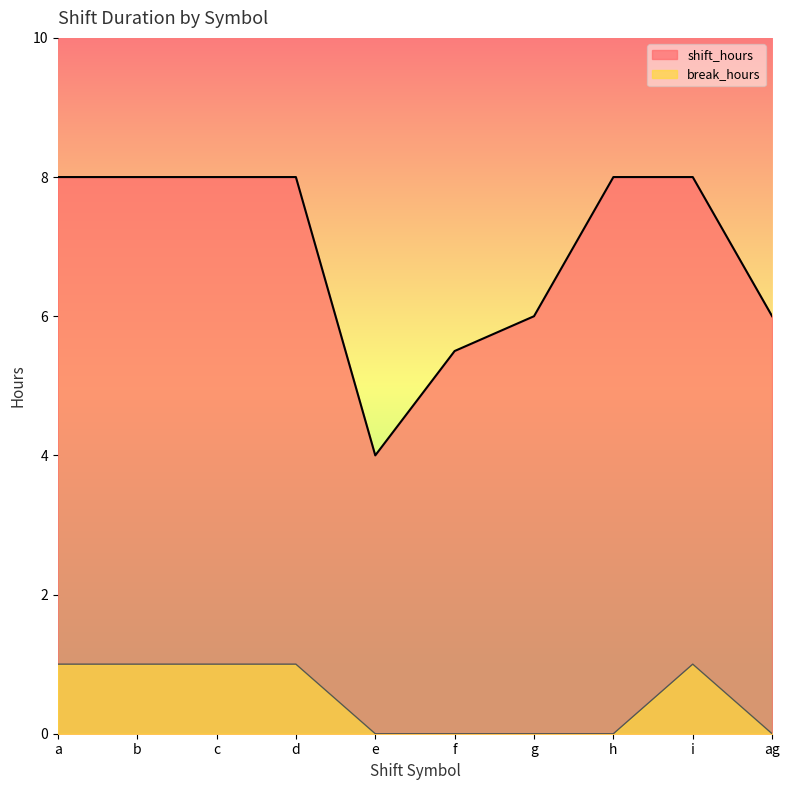

True or false: break_hours has a value of 0.0 at h.

True